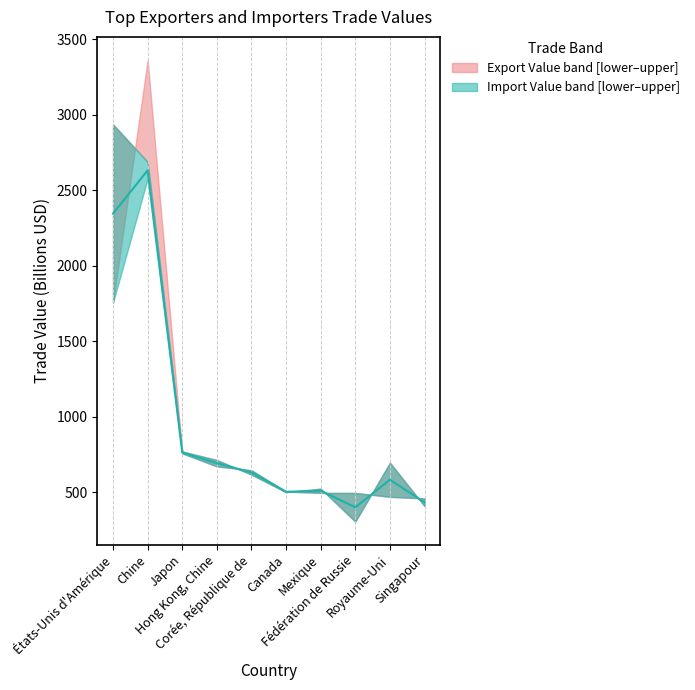

At États-Unis d'Amérique, list the series in order from smallest to largest.

Export Value (upper), Import Value (lower)